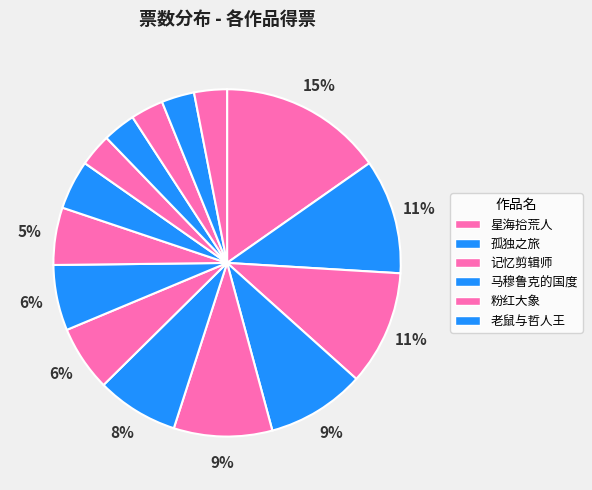

Count the number of slices in the pie.

15